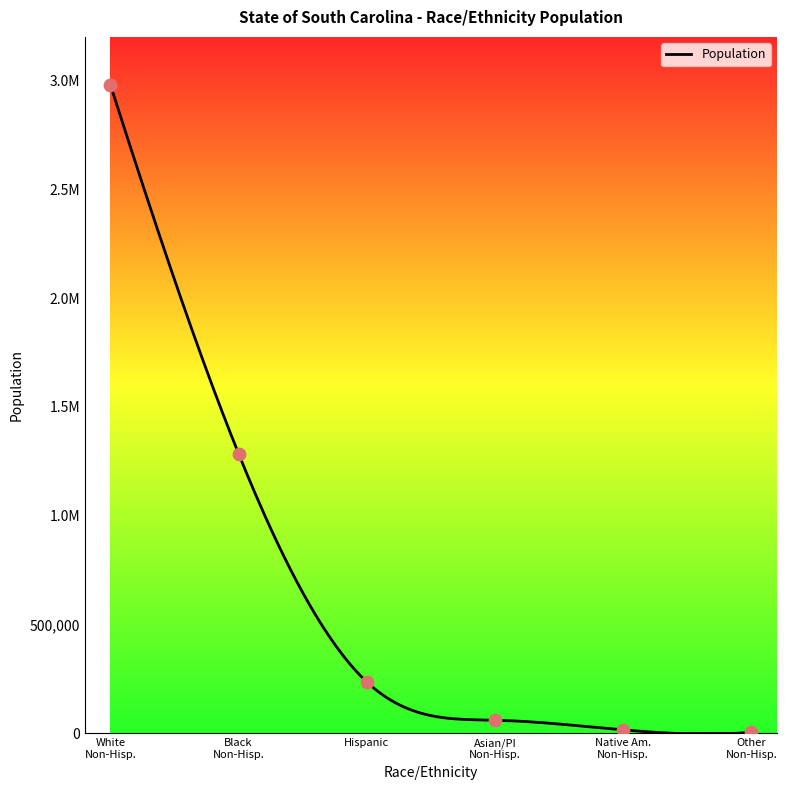

Which has a higher value, Native Am. Non-Hisp. or Asian/PI Non-Hisp.?

Asian/PI Non-Hisp.